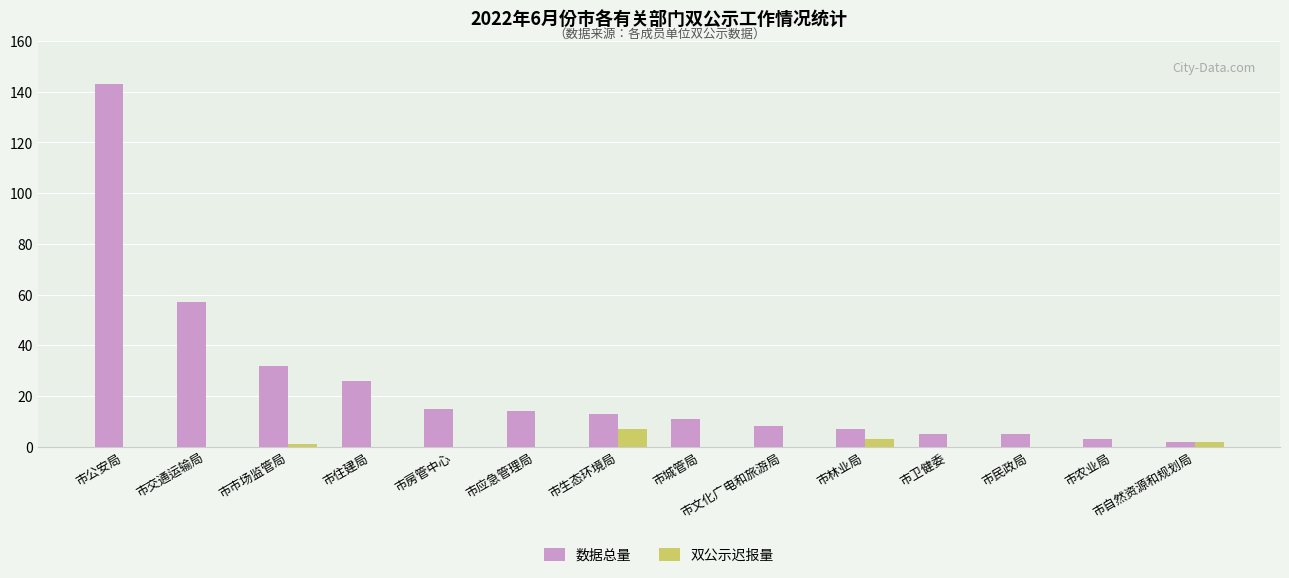

Which category has the highest value in the 双公示迟报量 series?

市生态环境局